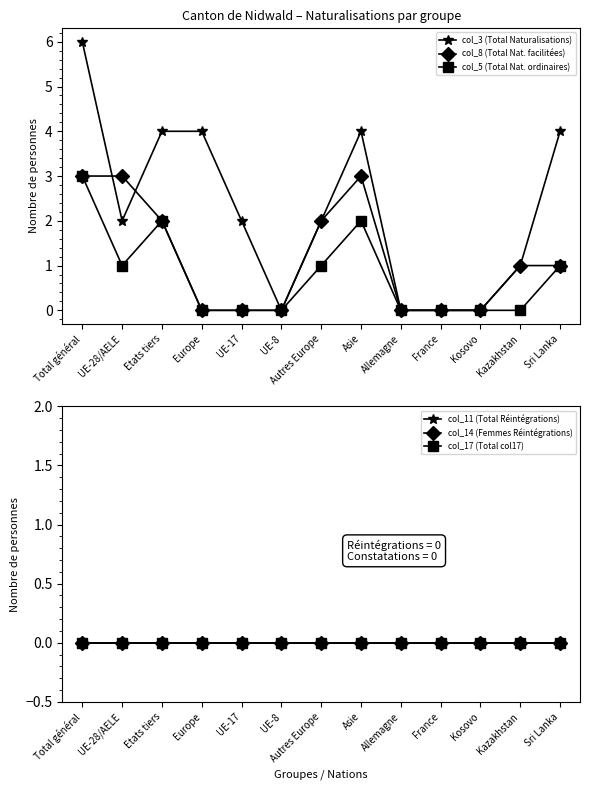

True or false: col_11 (Total Réintégrations) and col_17 (Total col17) cross at least once.

False